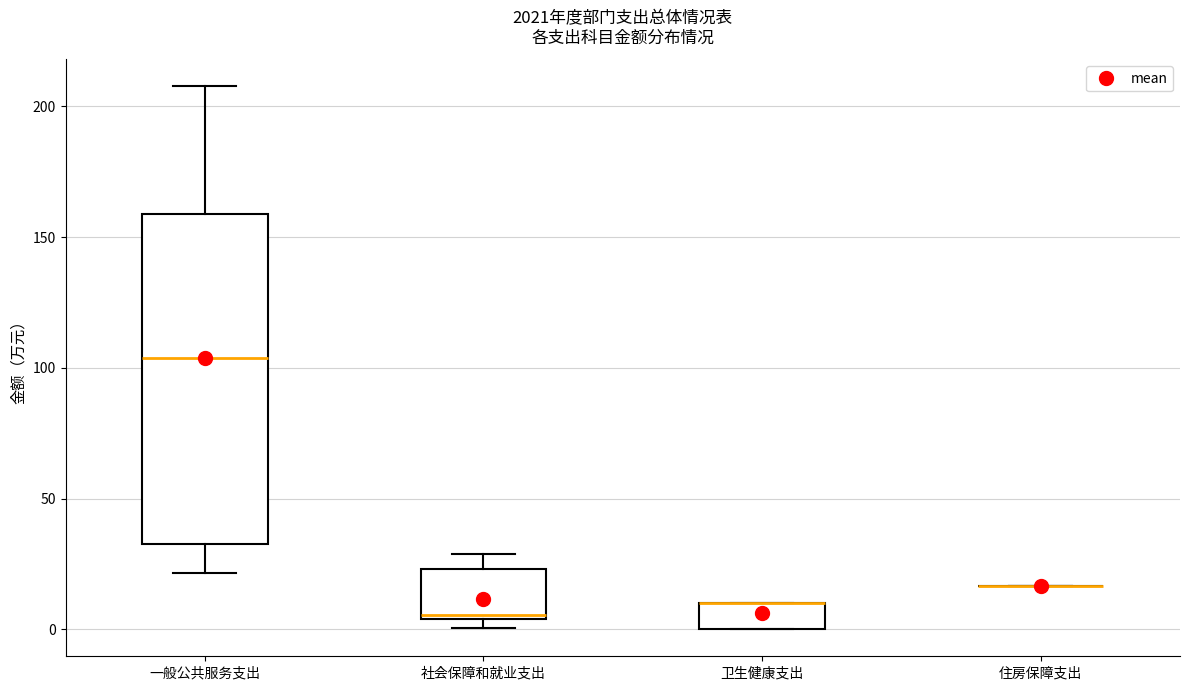

Comparing the boxes themselves (not the whiskers), which one is the tallest?

一般公共服务支出